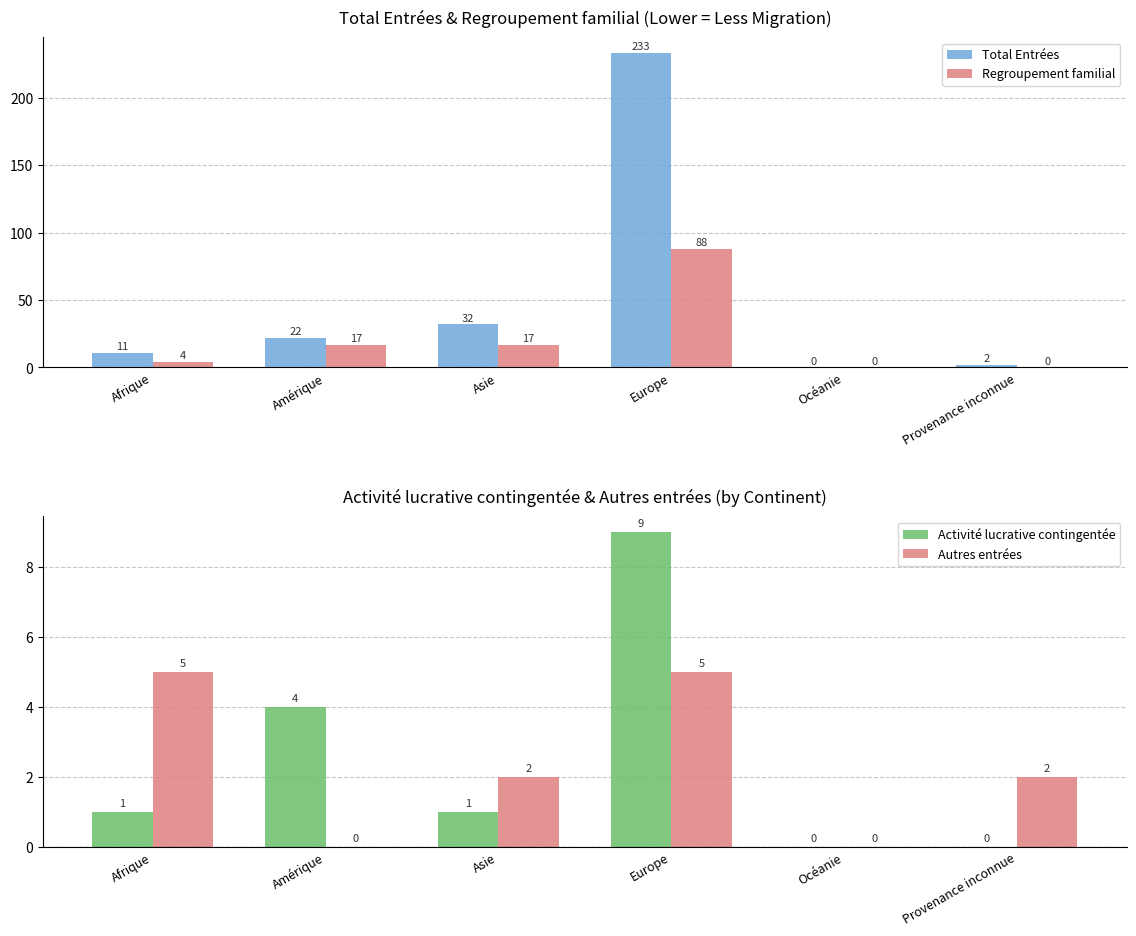

How many bars are there in total?

24